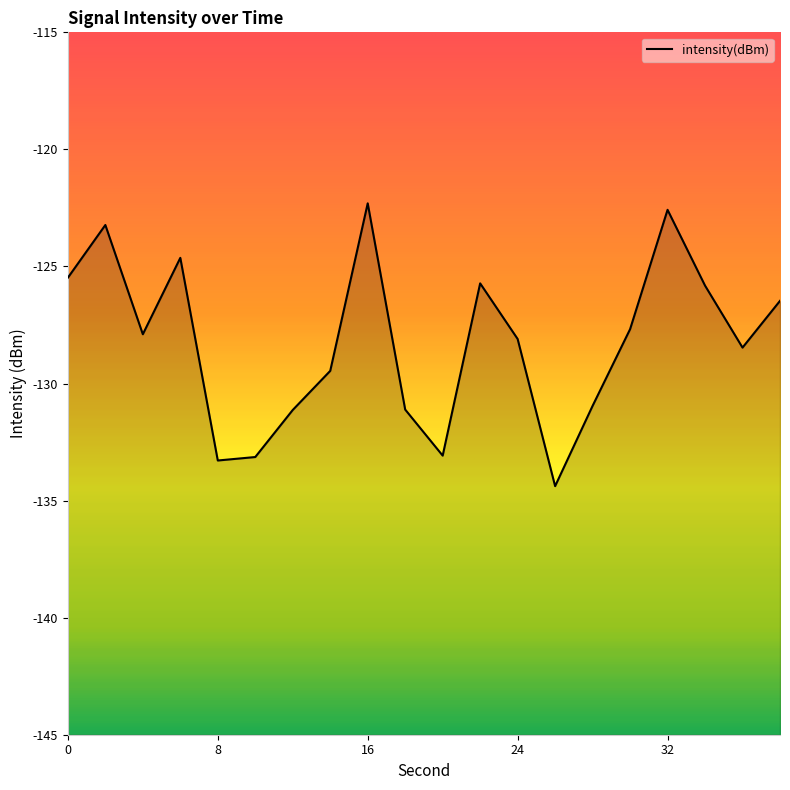

List the labels in order of value, smallest first.

26, 8, 10, 20, 12, 18, 28, 14, 36, 24, 4, 30, 38, 34, 22, 0, 6, 2, 32, 16